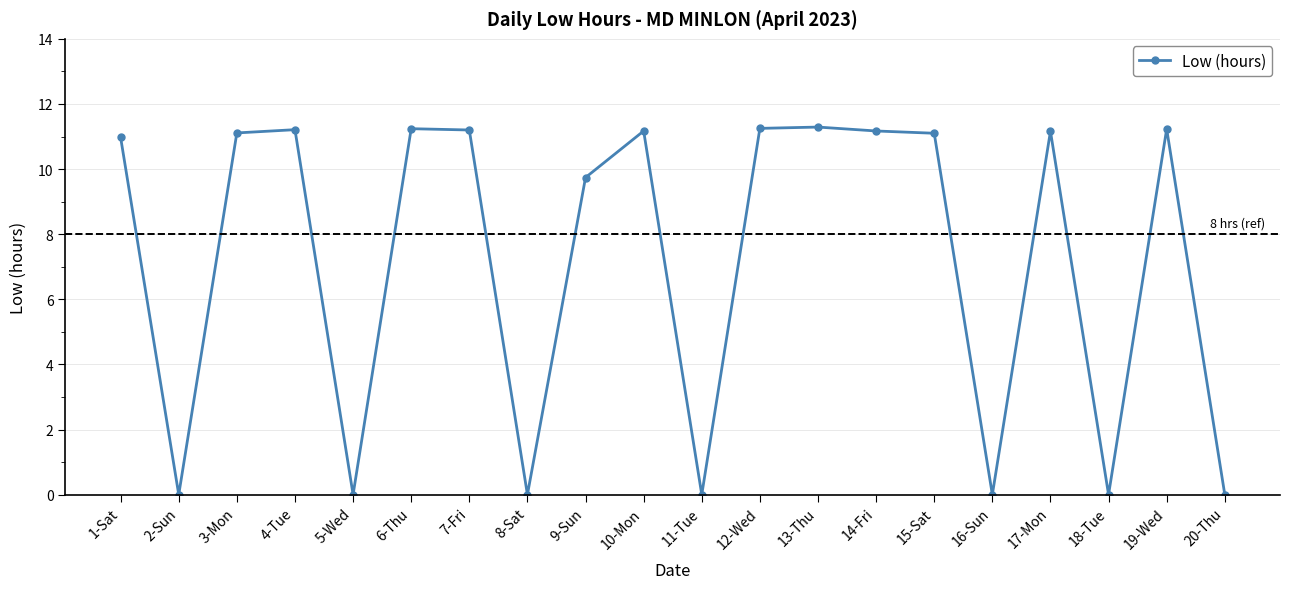

What is the average value?

7.2